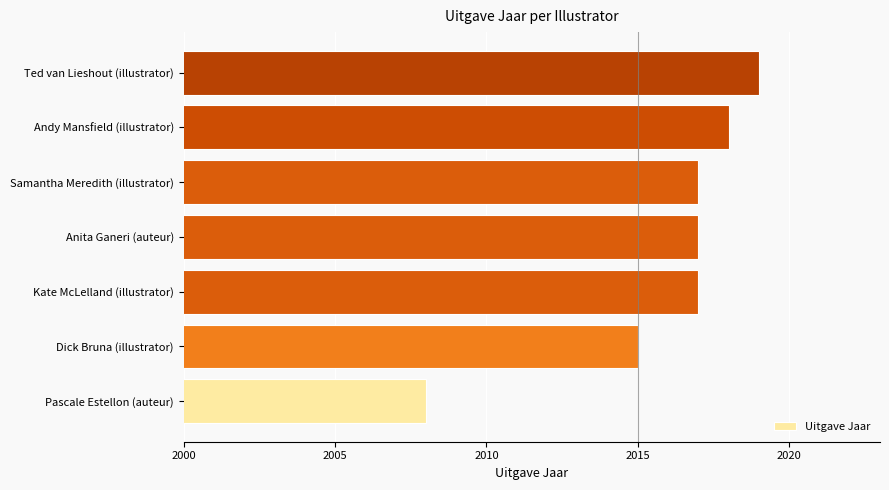

At which label is the value closest to 2013?

Dick Bruna (illustrator)